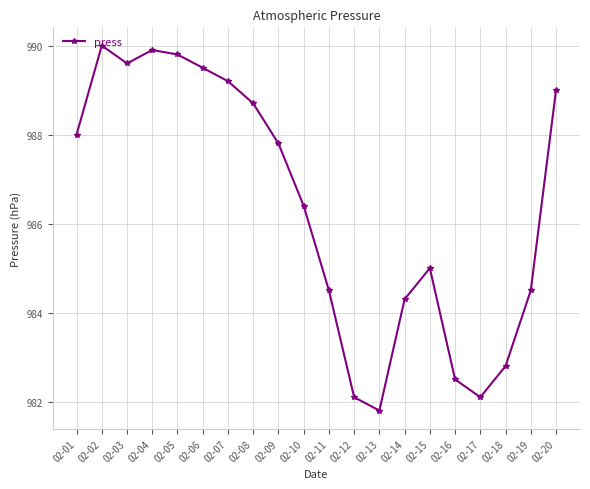

What is the greatest value displayed?

990.0